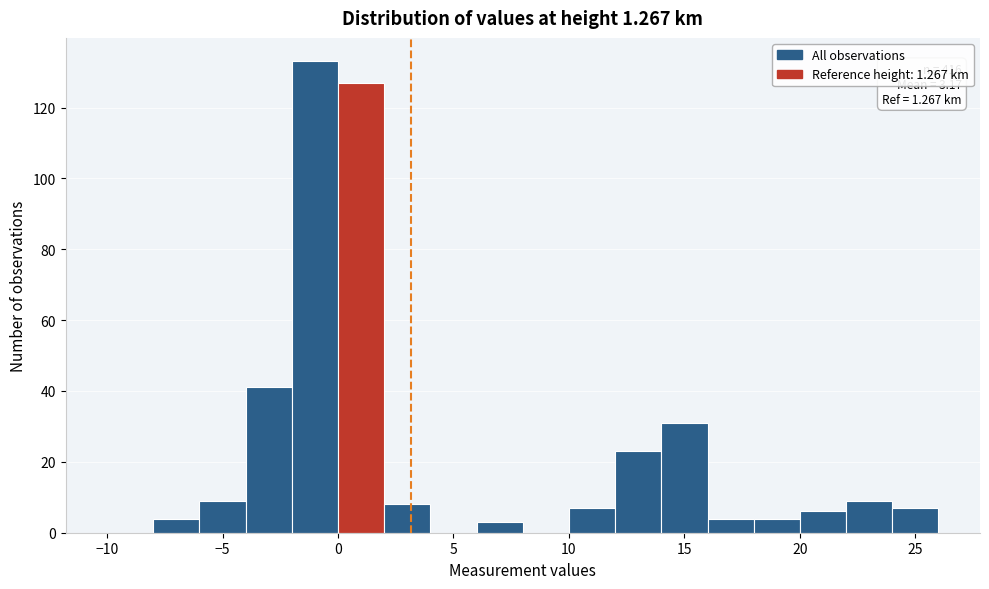

Over which range of the x-axis is the bar tallest?

-2 to 0